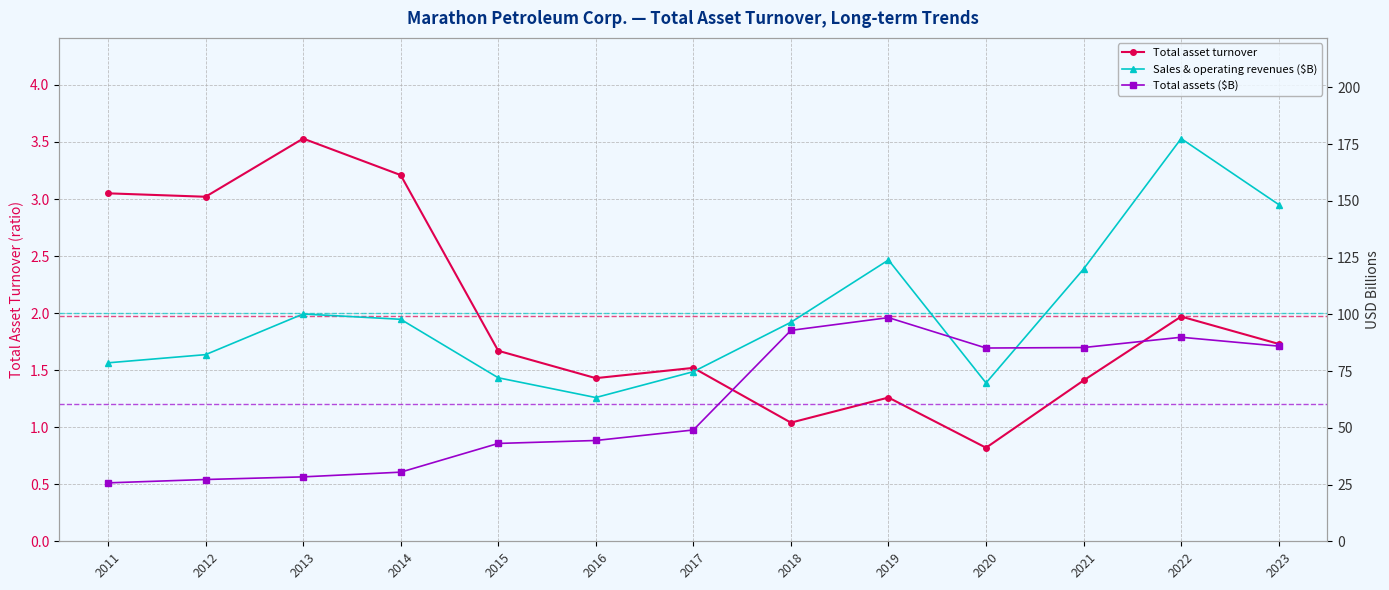

Which series has the largest range (max minus min)?

Sales & operating revenues ($B)